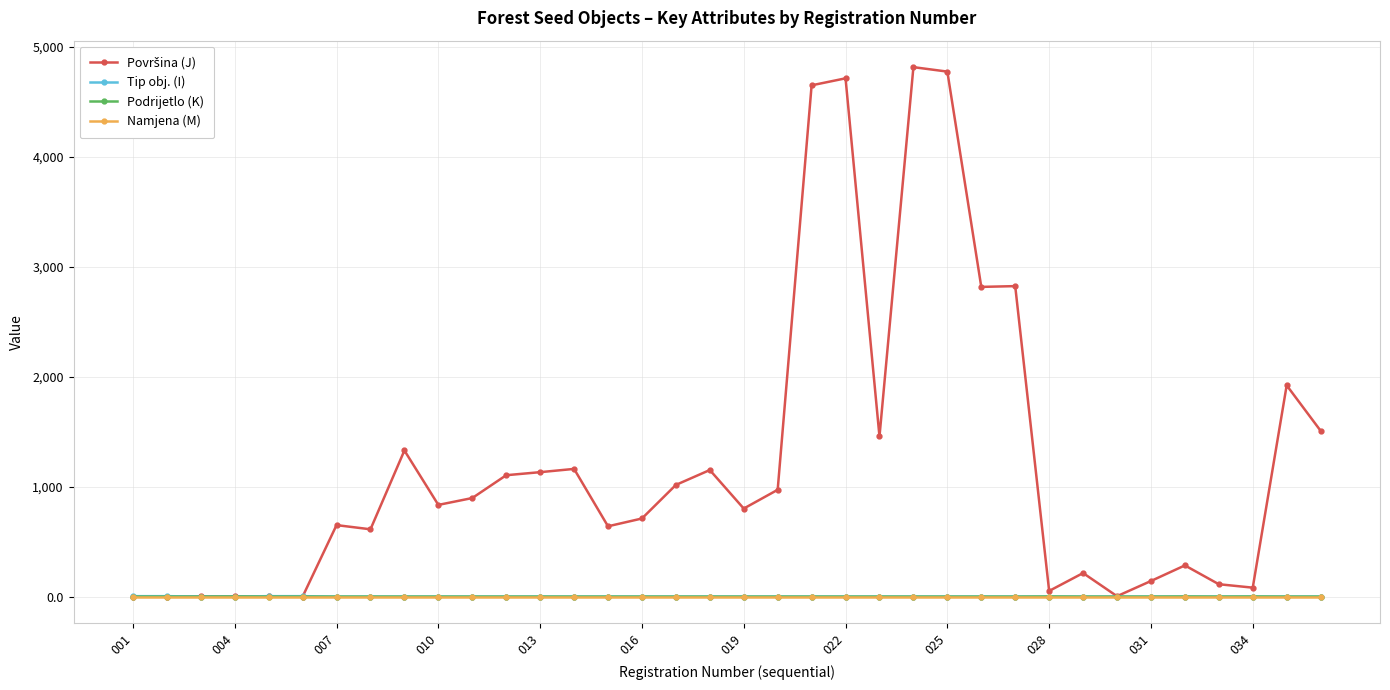

What is the maximum value shown in the chart?

4812.9